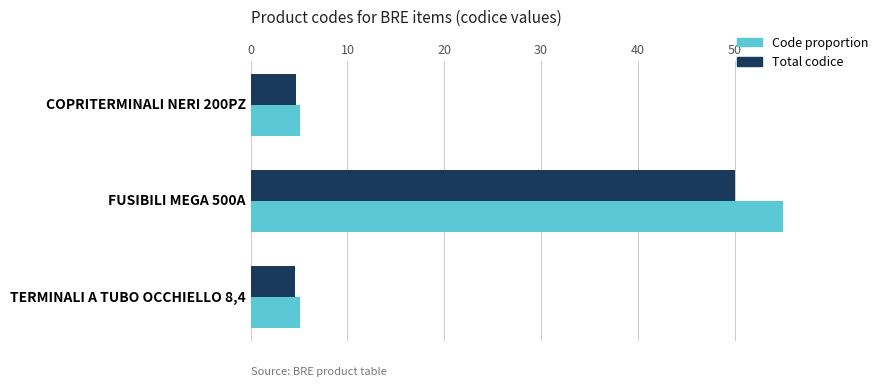

What are all the series names shown in the legend?

Code proportion, Total codice